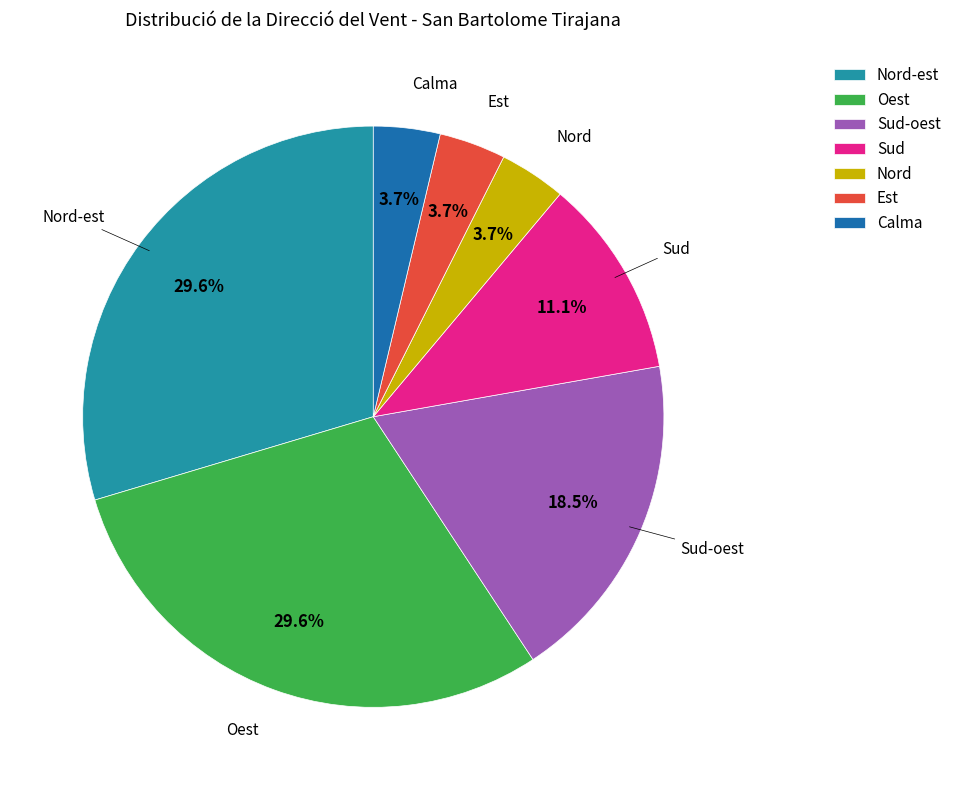

Approximately how many times larger is the value at Oest compared to Nord-est?

1.0